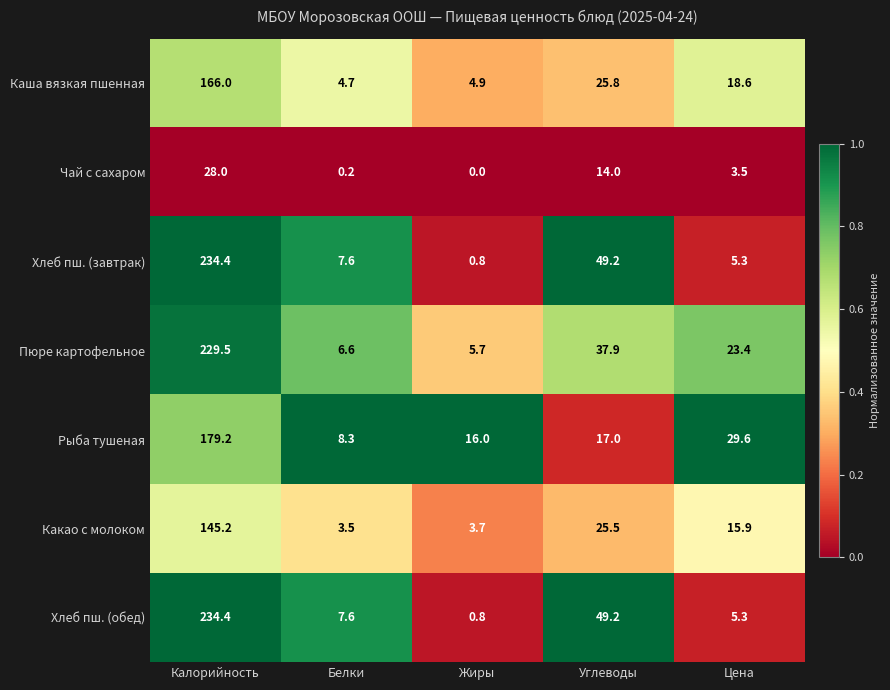

At which label does Пюре картофельное first exceed 23?

Калорийность